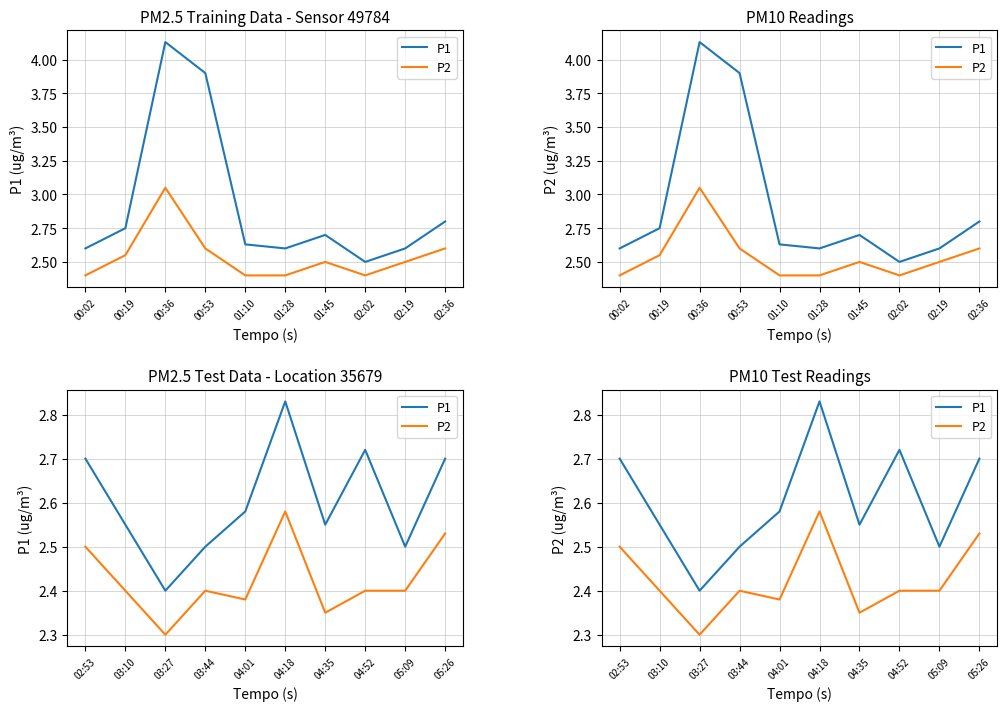

Rank the series by their maximum value, from lowest to highest.

P2, P1